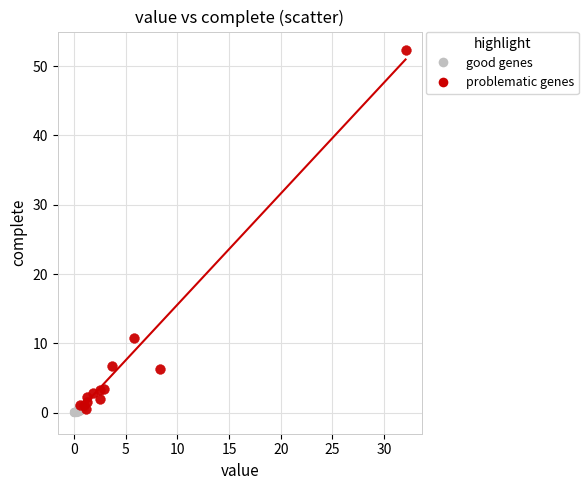

Which series reaches the maximum Y coordinate?

problematic genes